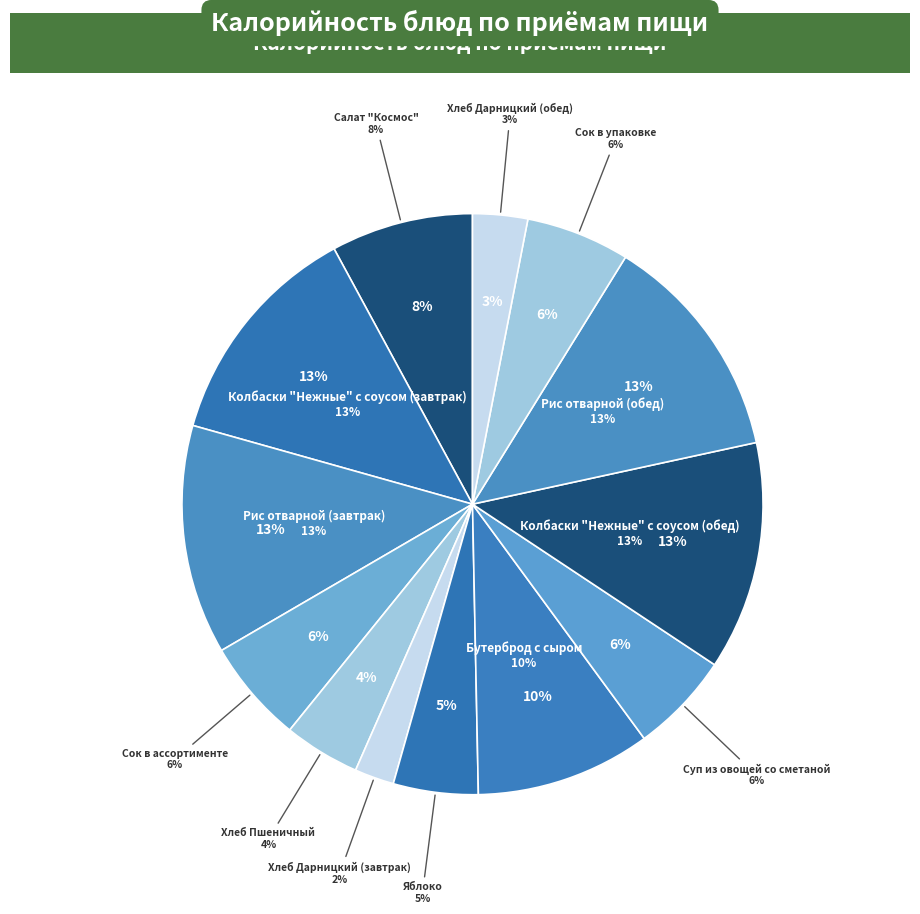

To the nearest percent, what percentage of the pie is Колбаски "Нежные" с соусом (завтрак)?

13%